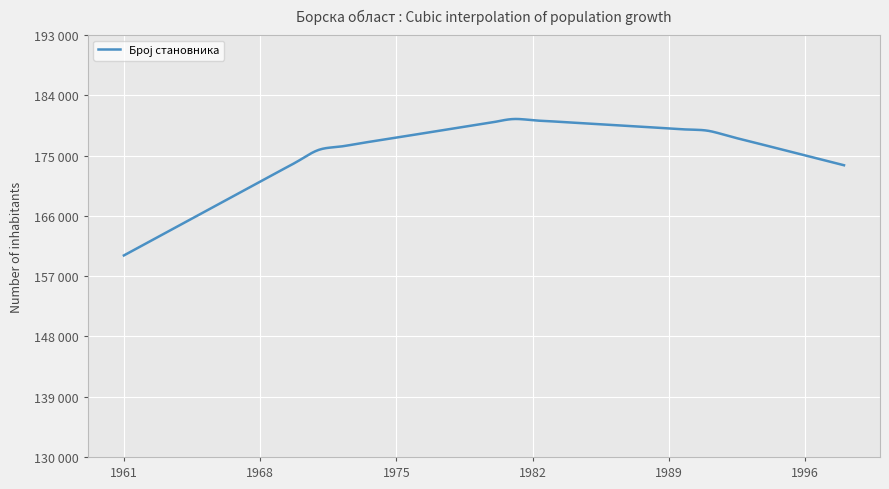

Rank the categories by value from lowest to highest.

1961, 1962, 1963, 1964, 1965, 1966, 1967, 1968, 1969, 1998, 1970, 1997, 1996, 1995, 1971, 1972, 1994, 1973, 1974, 1993, 1975, 1992, 1976, 1977, 1991, 1990, 1989, 1978, 1988, 1987, 1979, 1986, 1985, 1984, 1980, 1983, 1982, 1981